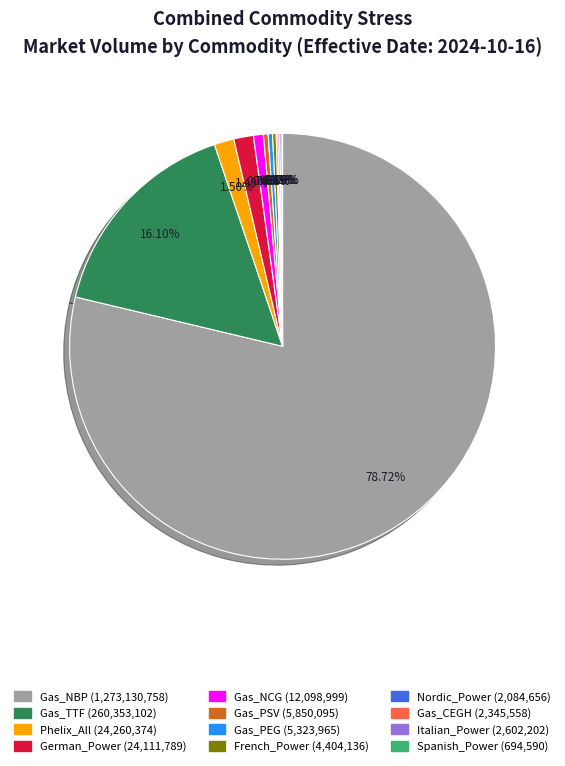

How much of the chart is everything except Gas_TTF?

83.9%